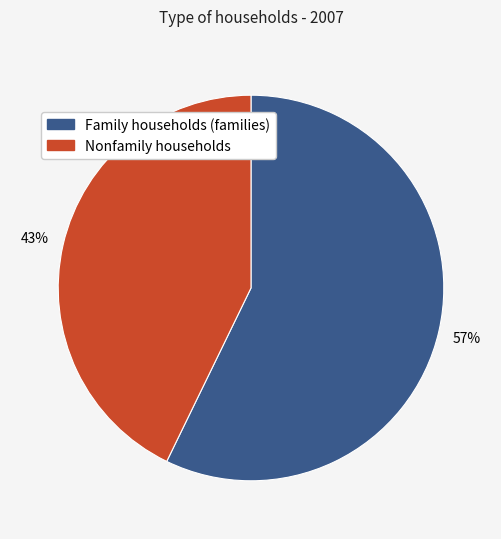

To the nearest percent, what is the combined percentage of Family households (families) and Nonfamily households?

100%